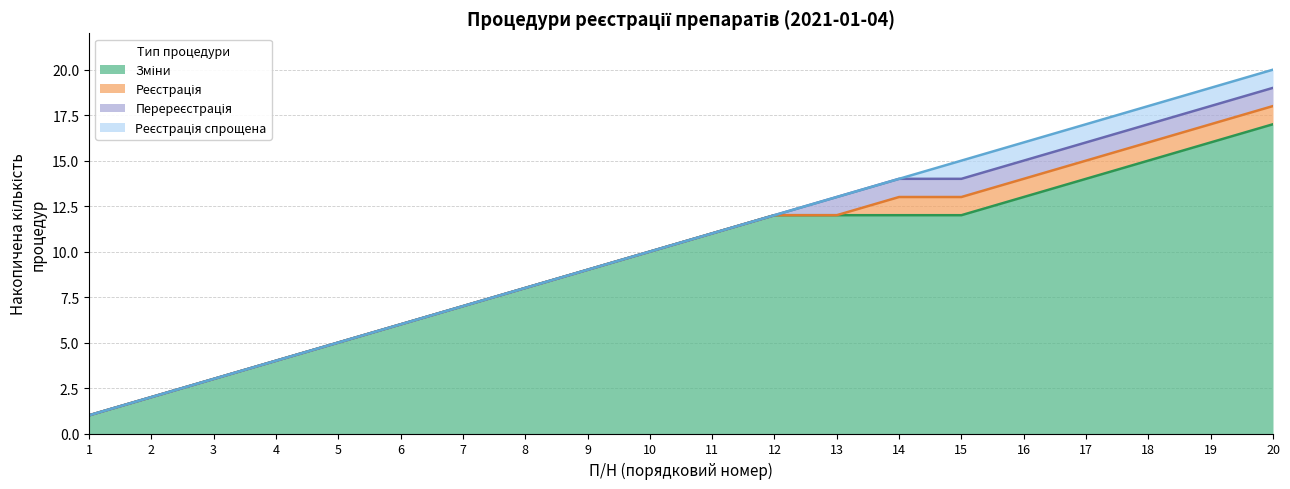

Rank the categories by Номер value from lowest to highest.

Перереєстрація, Реєстрація спрощена, Реєстрація, Зміни